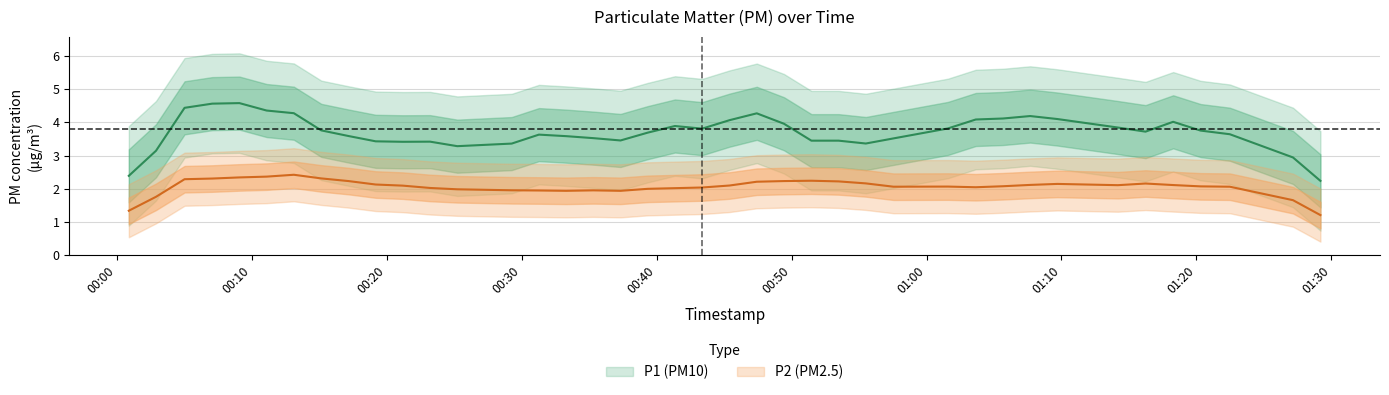

Rank the series by their maximum value, from highest to lowest.

P1, P2